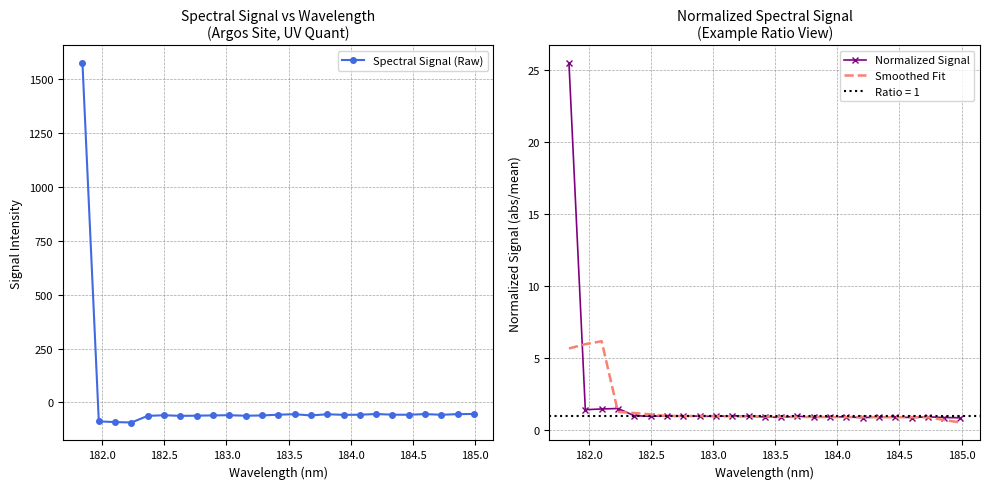

Rank the series at 182.0 from highest to lowest value.

Smoothed Fit, Normalized Signal, Spectral Signal (Raw)